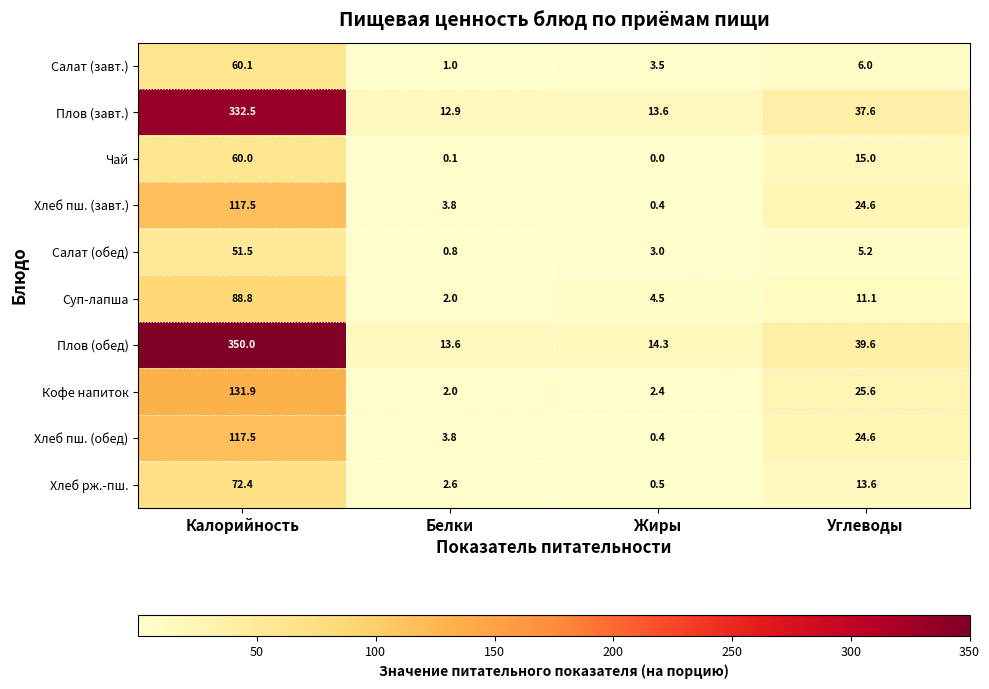

Which series has the widest spread of values?

Плов (обед)